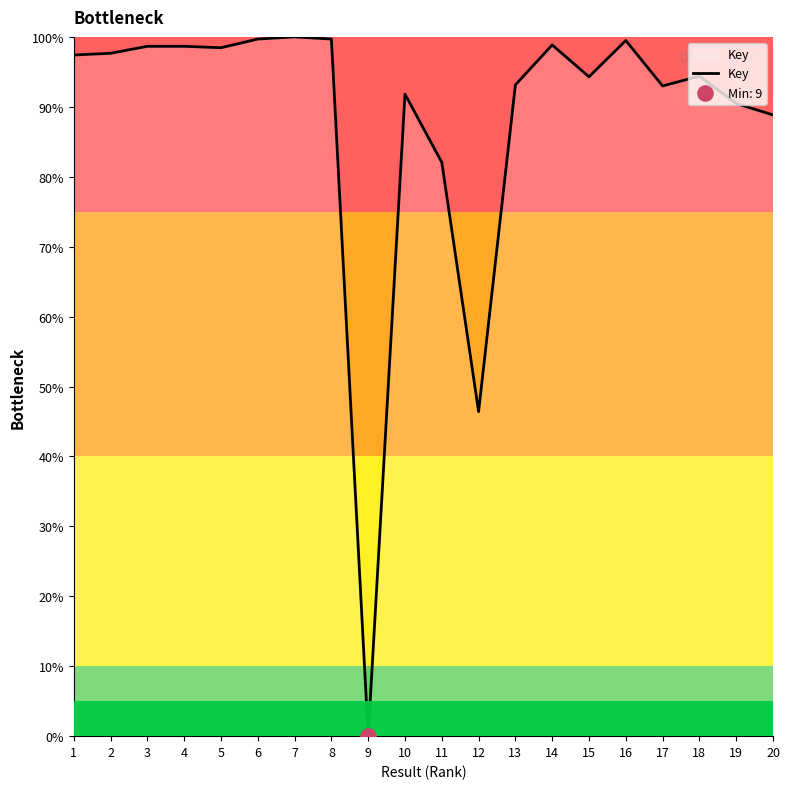

What is the ratio of the value at 15 to the value at 11?

1.1